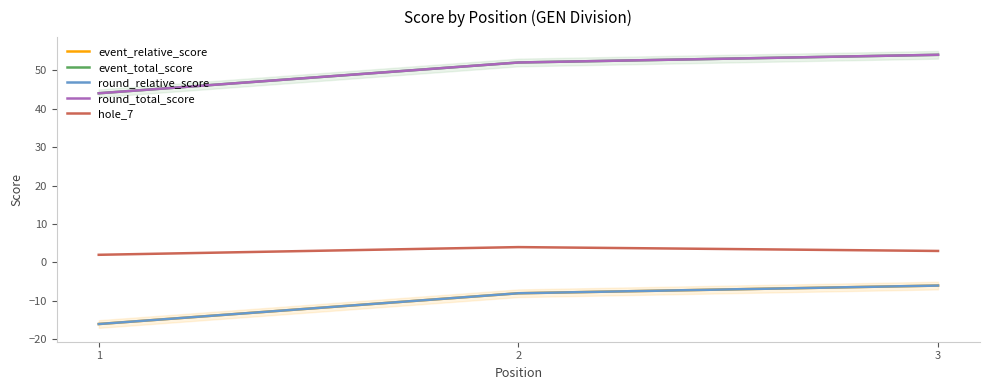

Reading right to left, transcribe all the data shown in this chart.

event_relative_score: 3=-6	2=-8	1=-16
event_total_score: 3=54	2=52	1=44
round_relative_score: 3=-6	2=-8	1=-16
round_total_score: 3=54	2=52	1=44
hole_7: 3=3	2=4	1=2